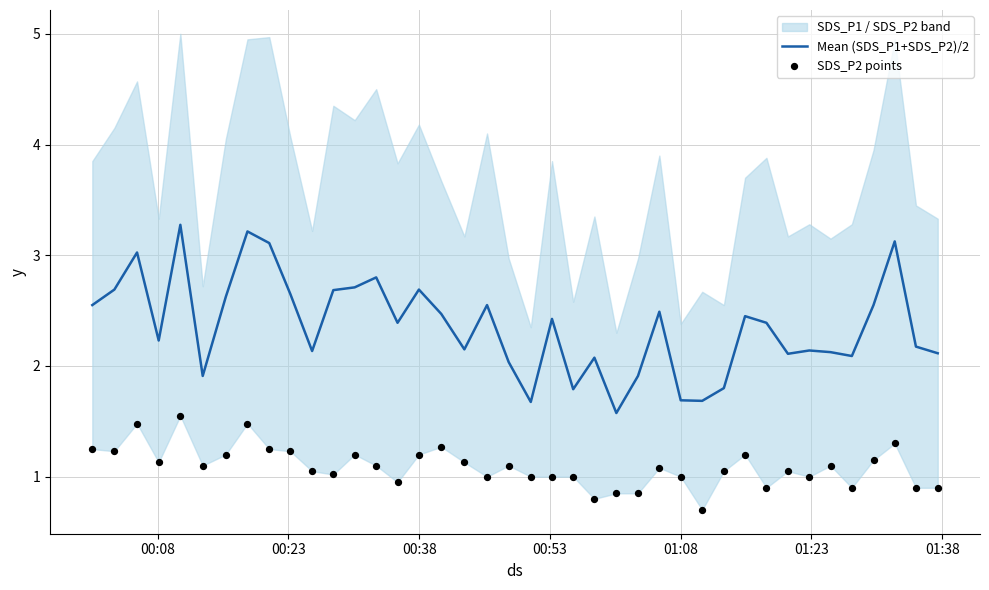

Is the value of SDS_P2 points at 39 greater than the value of Mean (SDS_P1+SDS_P2)/2 at 00:23?

No